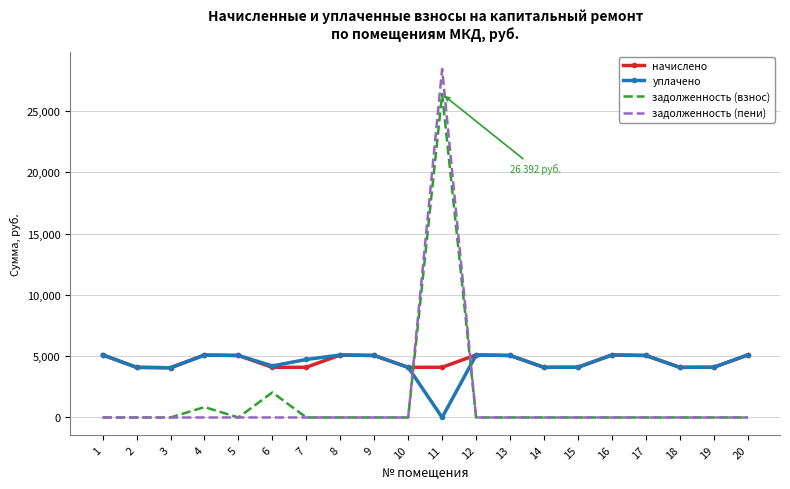

How many values in уплачено are above zero?

19